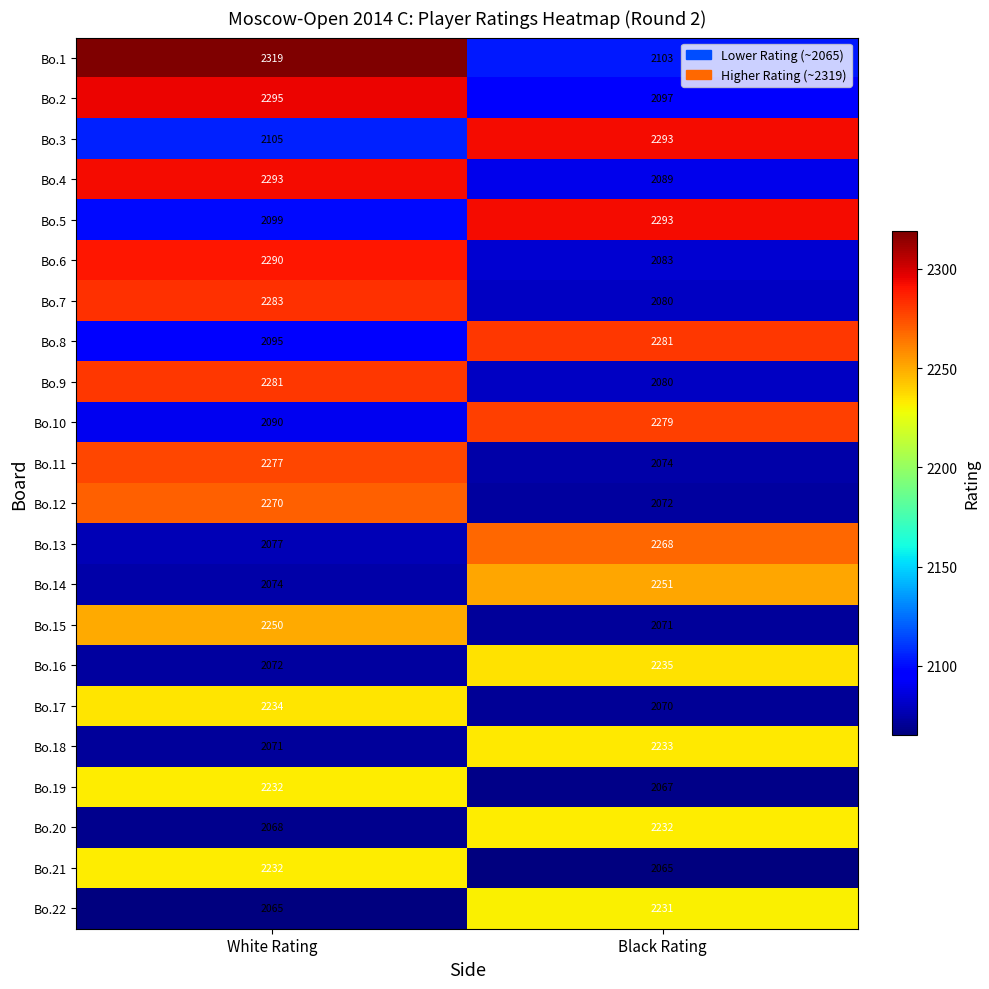

Between White Rating and Black Rating, which series saw the biggest shift?

Bo.1